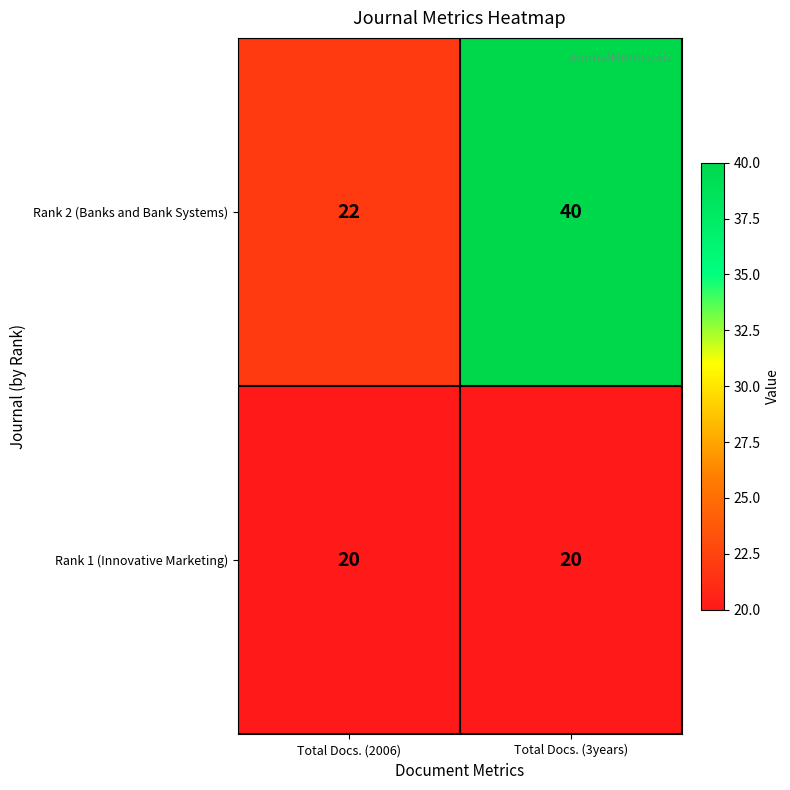

Which series changed the most between Total Docs. (2006) and Total Docs. (3years)?

Rank 2 (Banks and Bank Systems)